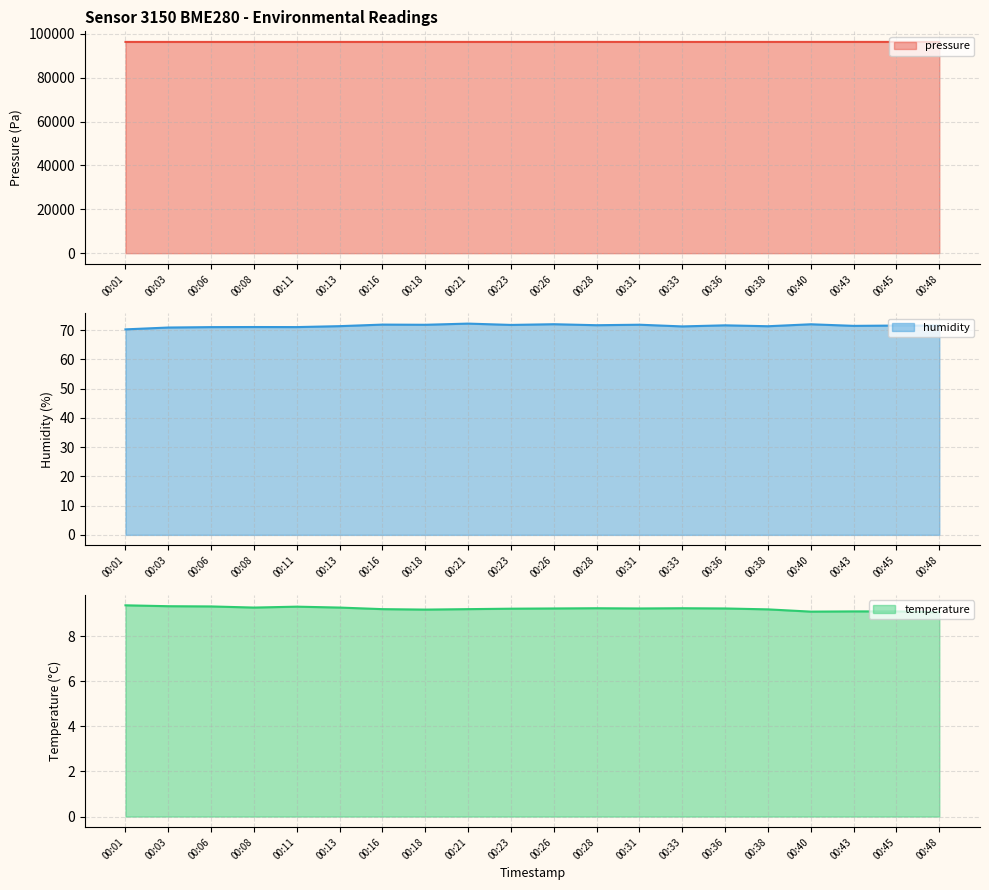

What is the minimum value shown in the chart?

9.1